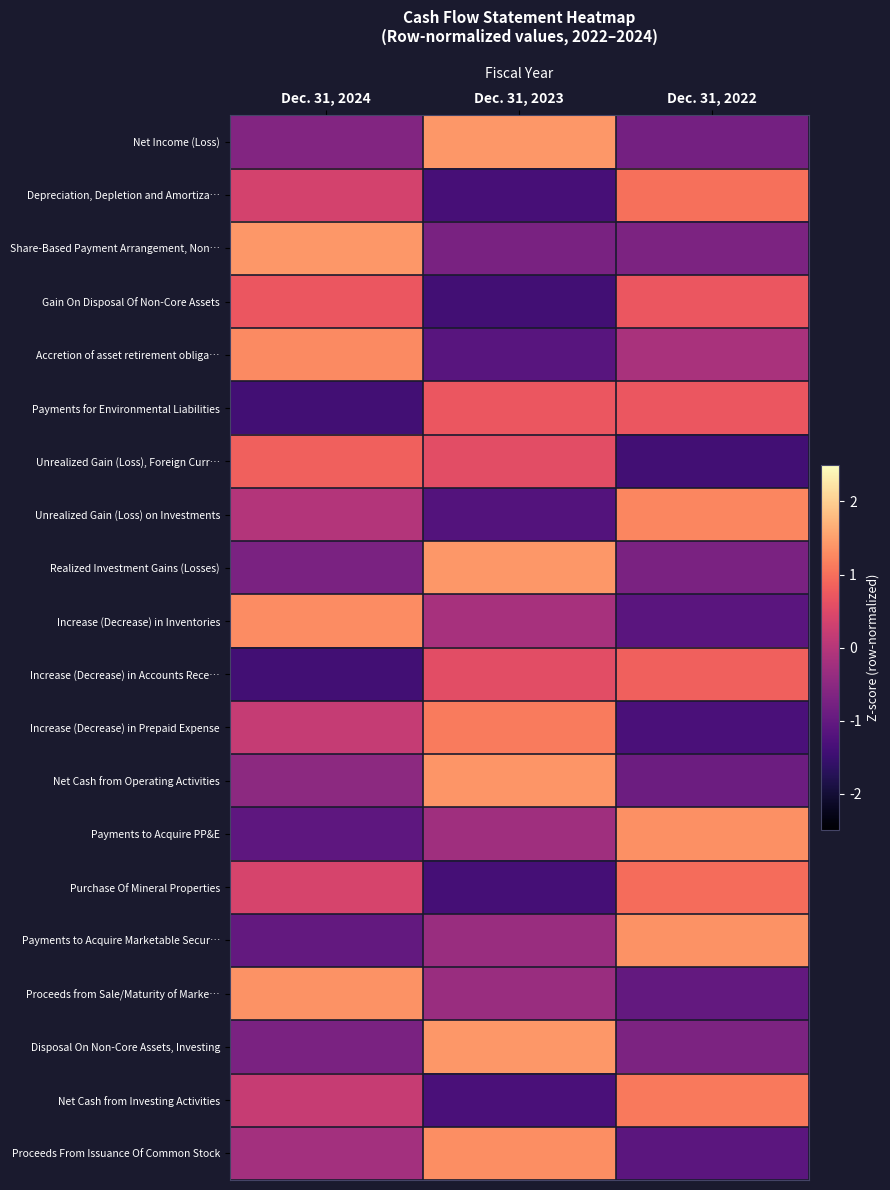

What is the total value across all series at Dec. 31, 2024?

0.4